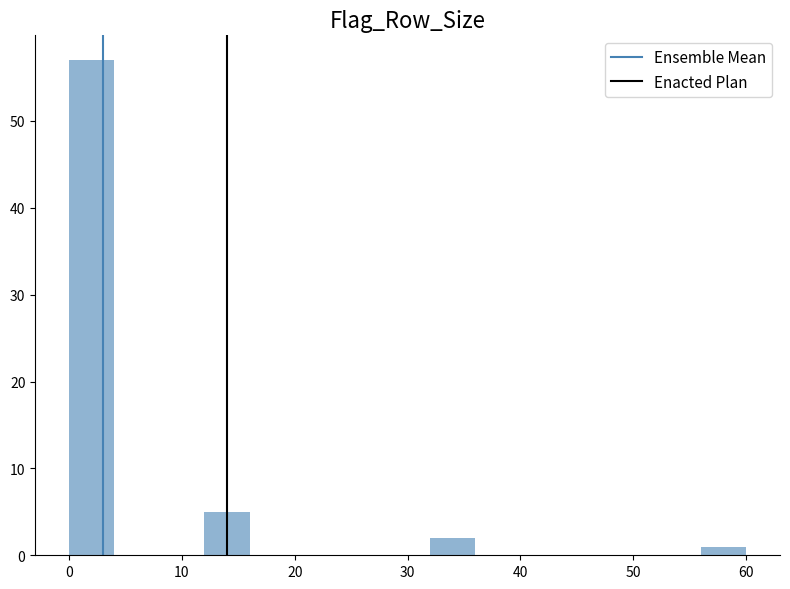

Reading left to right, transcribe this chart: for each bar, give the range it covers on the x-axis and its height. The values are not printed on the chart, so give them approximately, as read against the axis.

0 to 4: 57
4 to 8: 0
8 to 12: 0
12 to 16: 5
16 to 20: 0
20 to 24: 0
24 to 28: 0
28 to 32: 0
32 to 36: 2
36 to 40: 0
40 to 44: 0
44 to 48: 0
48 to 52: 0
52 to 56: 0
56 to 60: 1